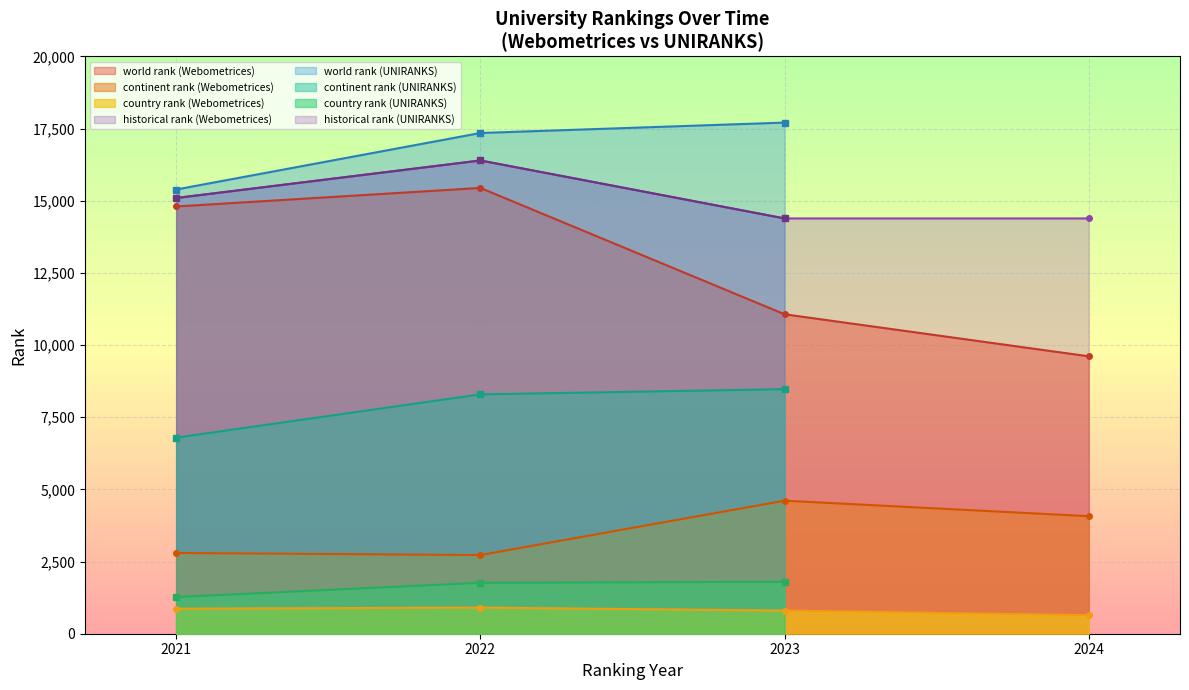

Is the value of continent rank (Webometrices) at 2022 greater than the value of historical rank (Webometrices) at 2024?

No